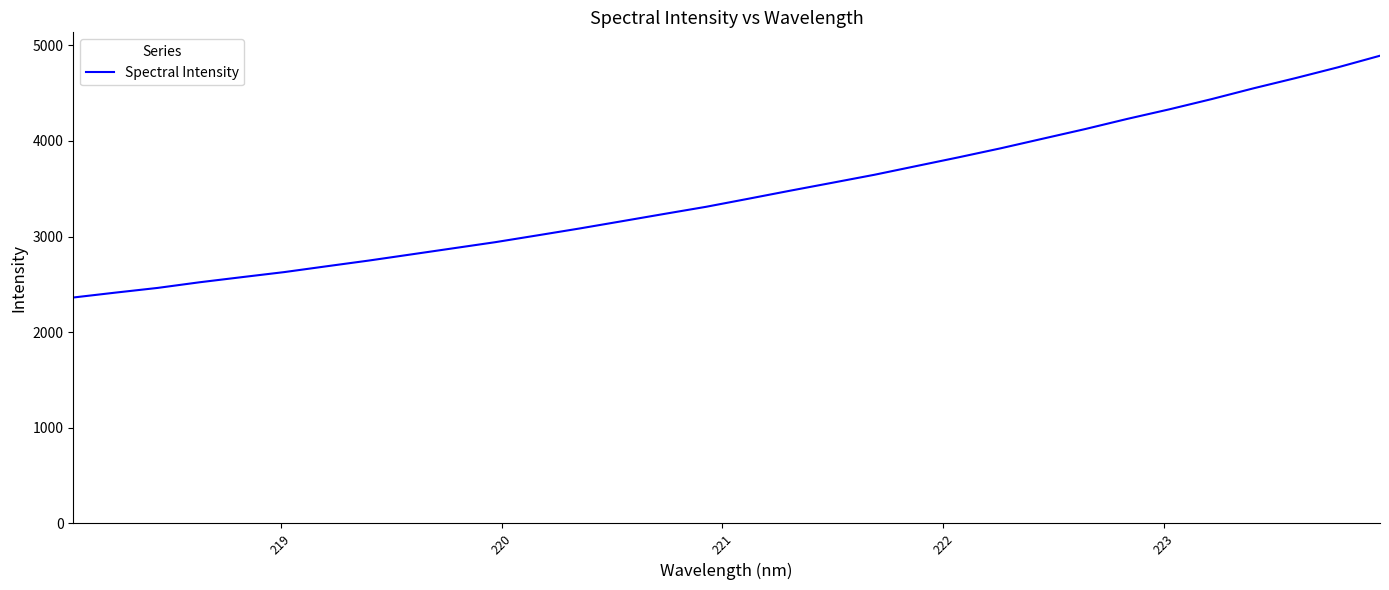

What is the greatest value displayed?

4891.0